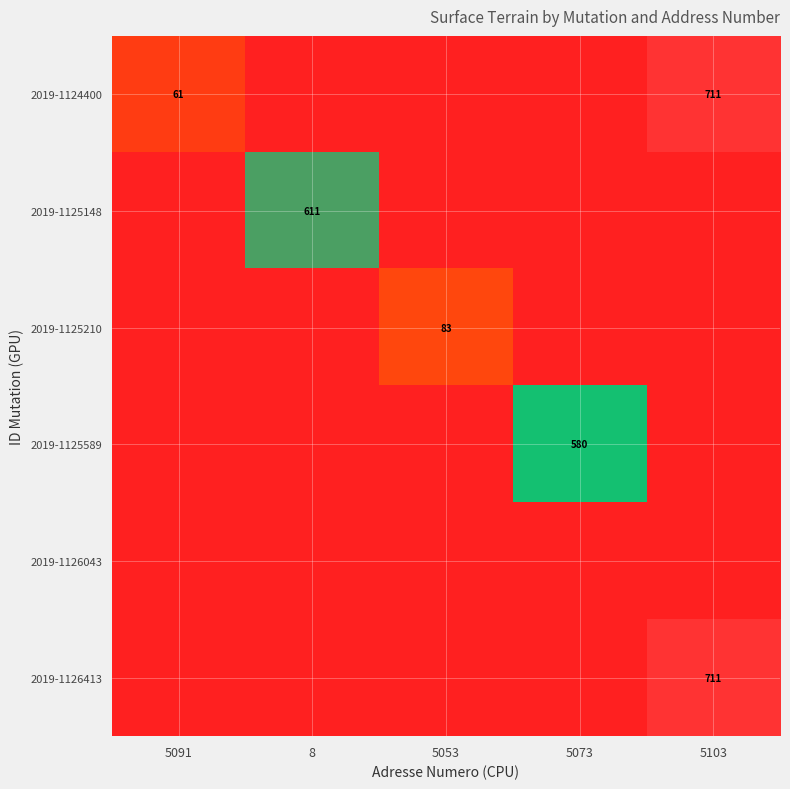

True or false: 2019-1124400 has a value of 101 at 5091.

False